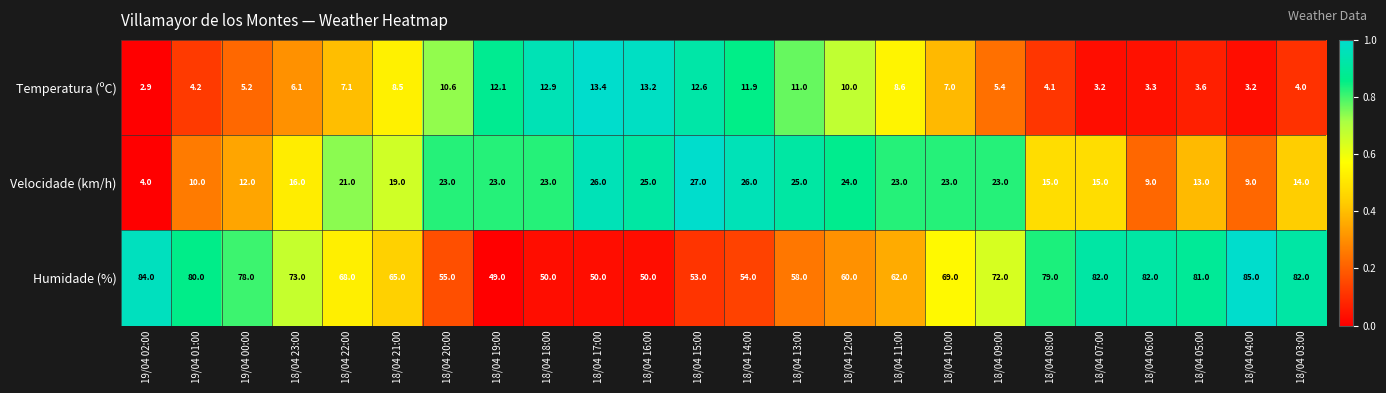

What is the smallest value displayed?

2.9